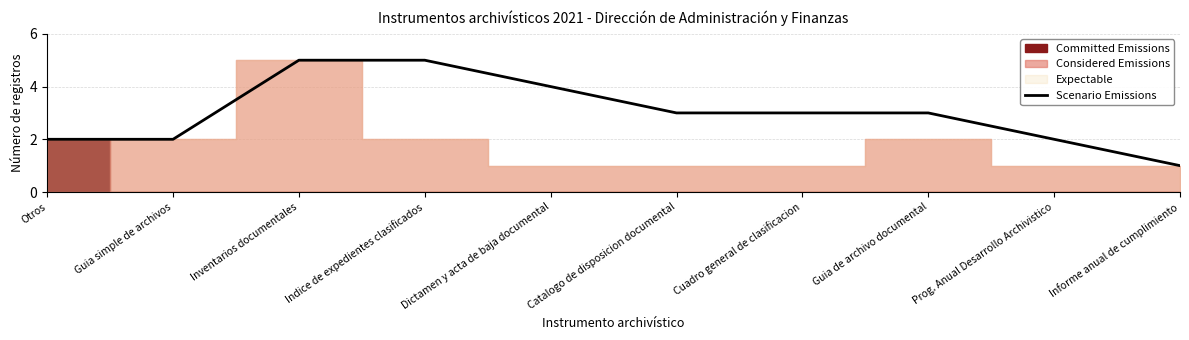

What is the sum of all values?

30